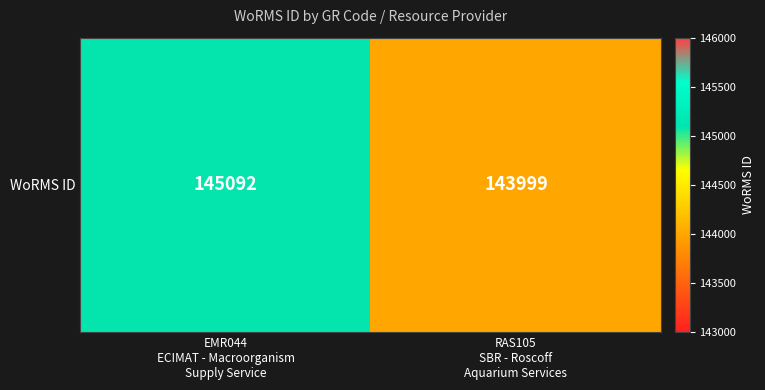

The value at RAS105
SBR - Roscoff
Aquarium Services is 63711. True or false?

False